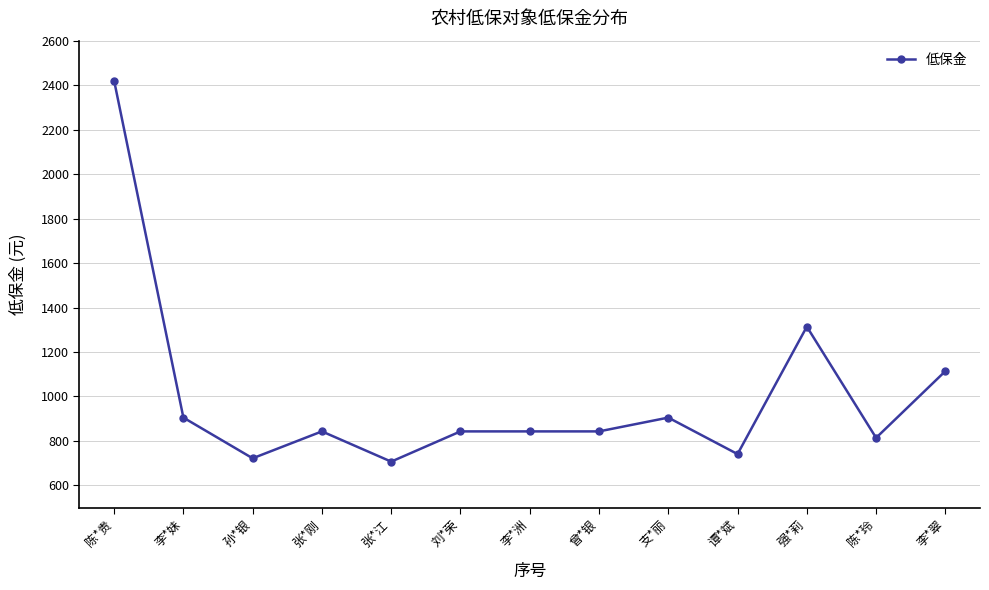

Which label corresponds to the largest value in the chart?

陈*贵